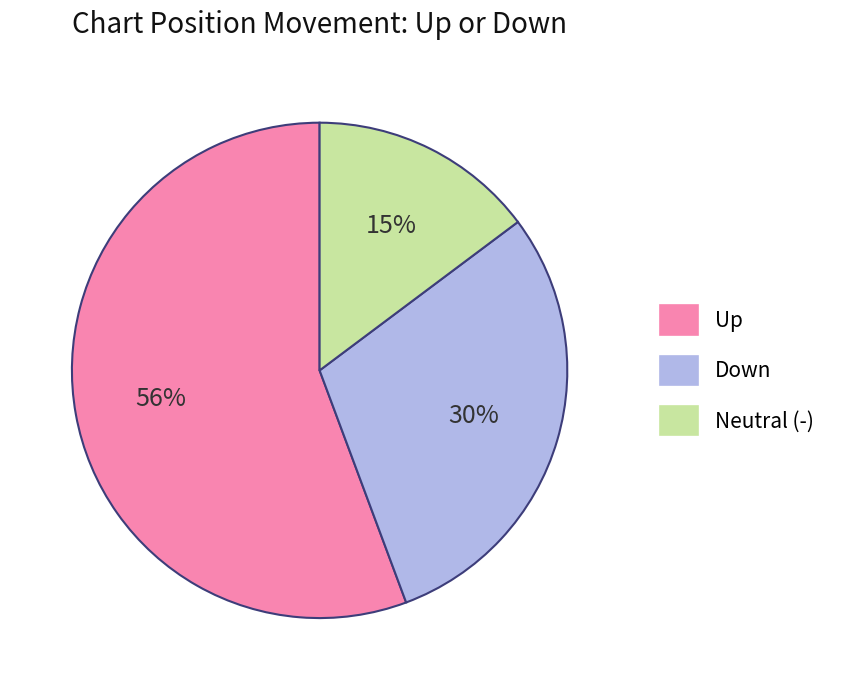

To the nearest percent, what is the average slice percentage?

33%